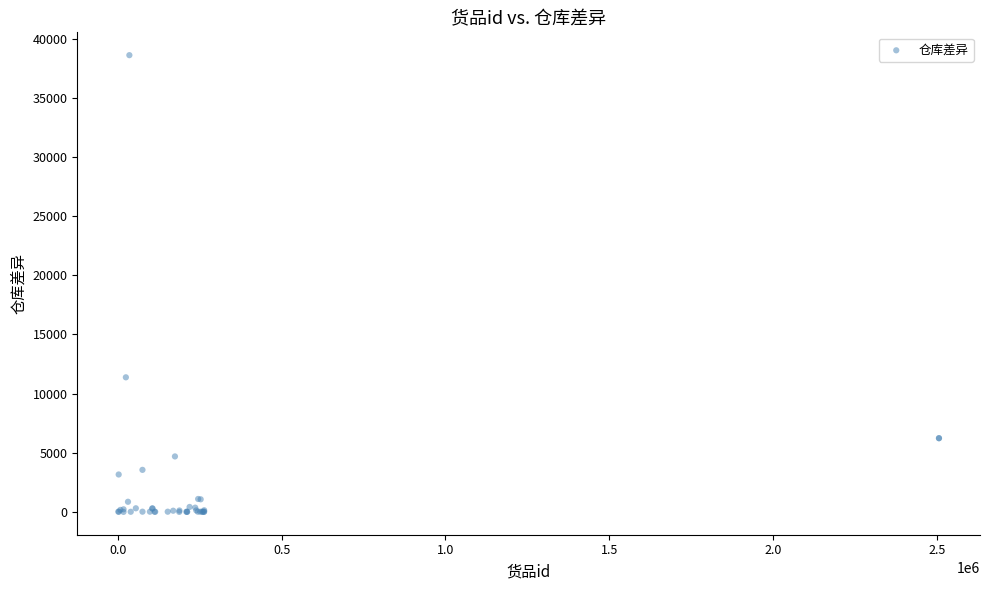

What Y value in the scatter plot is closest to 19315?

11374